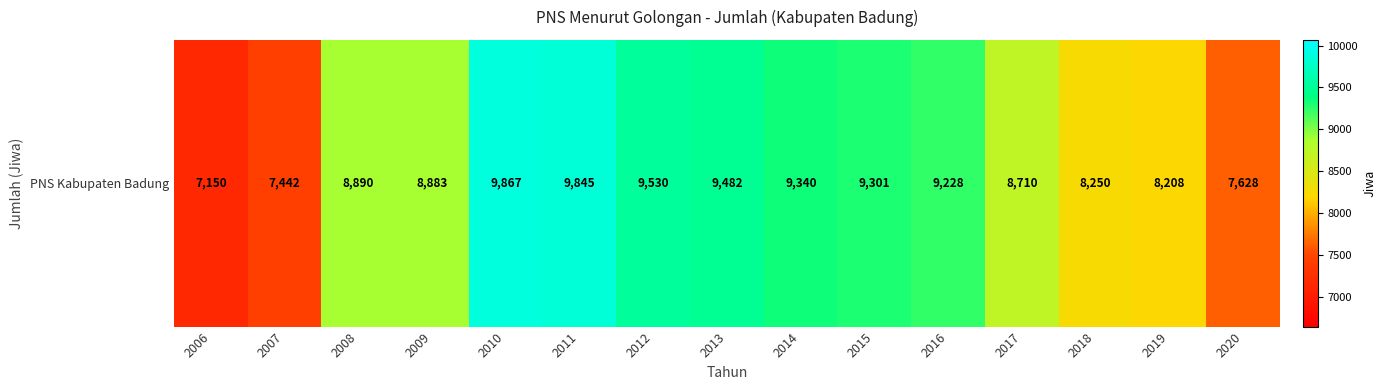

What is the change in value from 2006 to 2017?

+1560